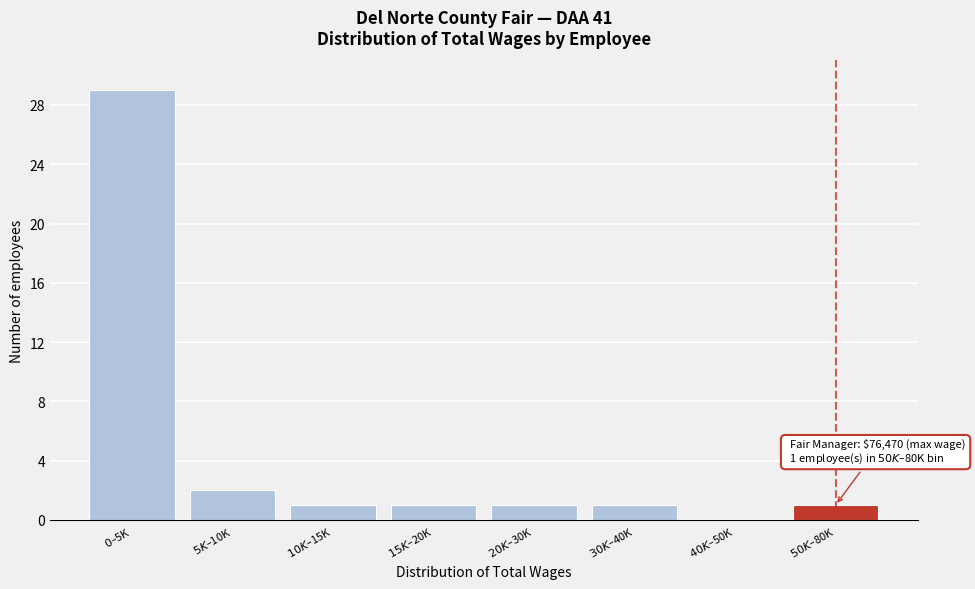

What is the sum of all values?

36